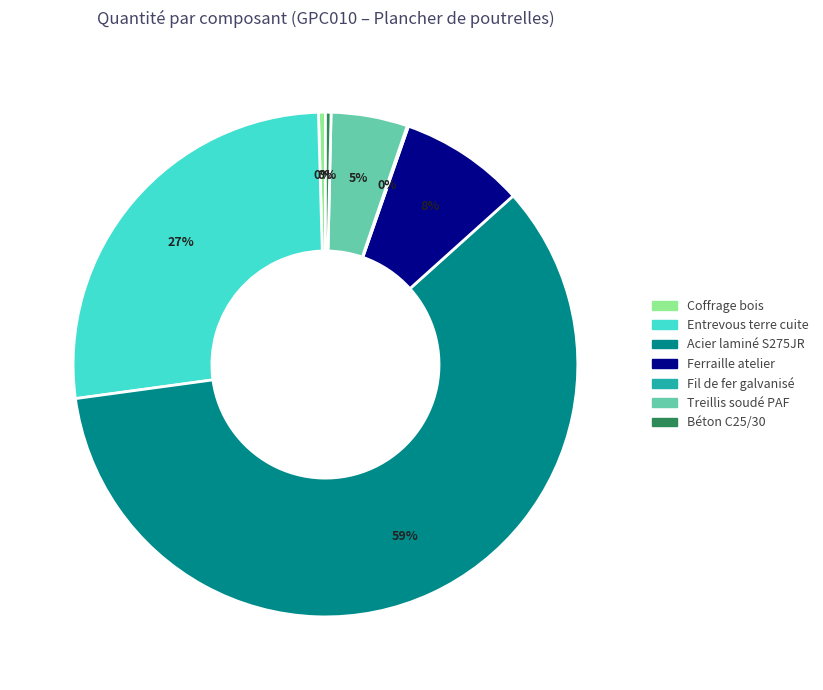

Does any single category account for the majority?

Yes